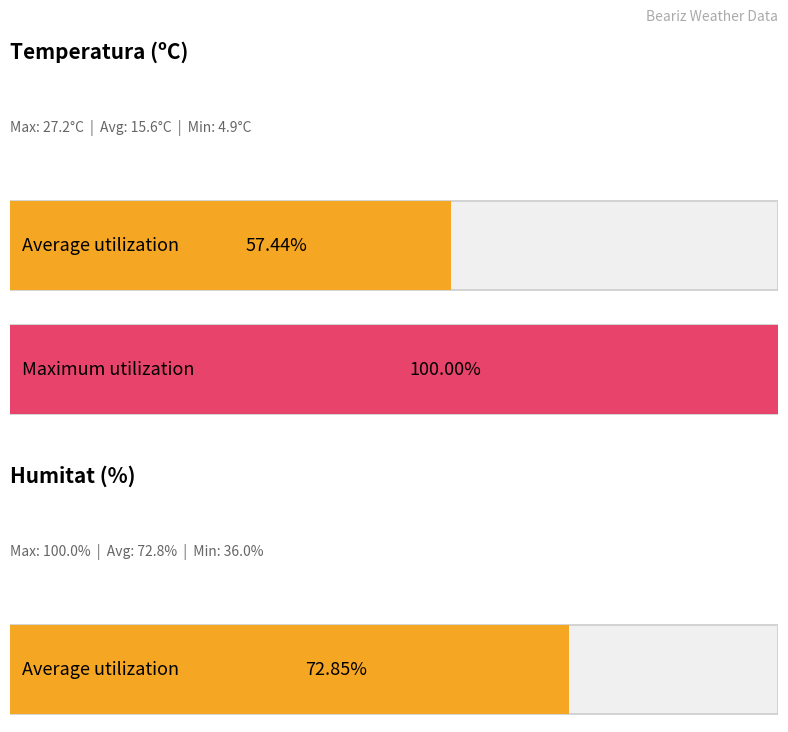

The Humitat (%) series shows 87.0 at 20:00. True or false?

False